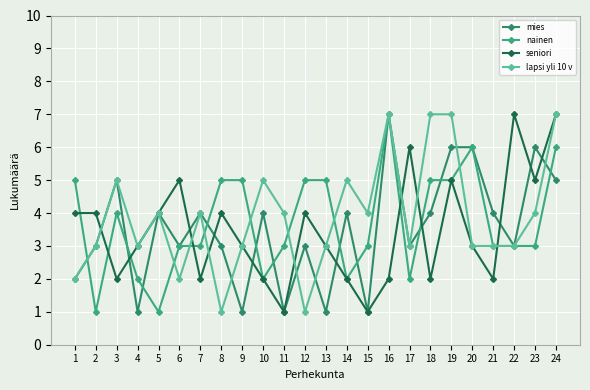

The seniori series shows 0 at 7. True or false?

False